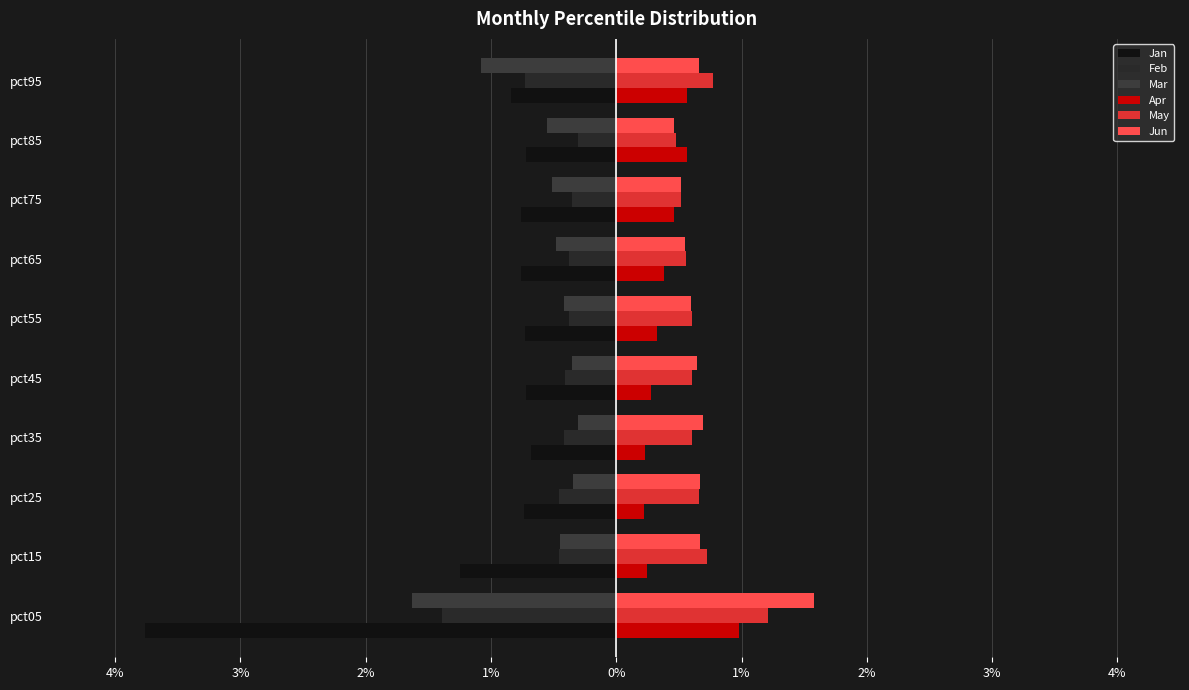

What is the value of the Jan bar at the 1st from the left?

-3.8